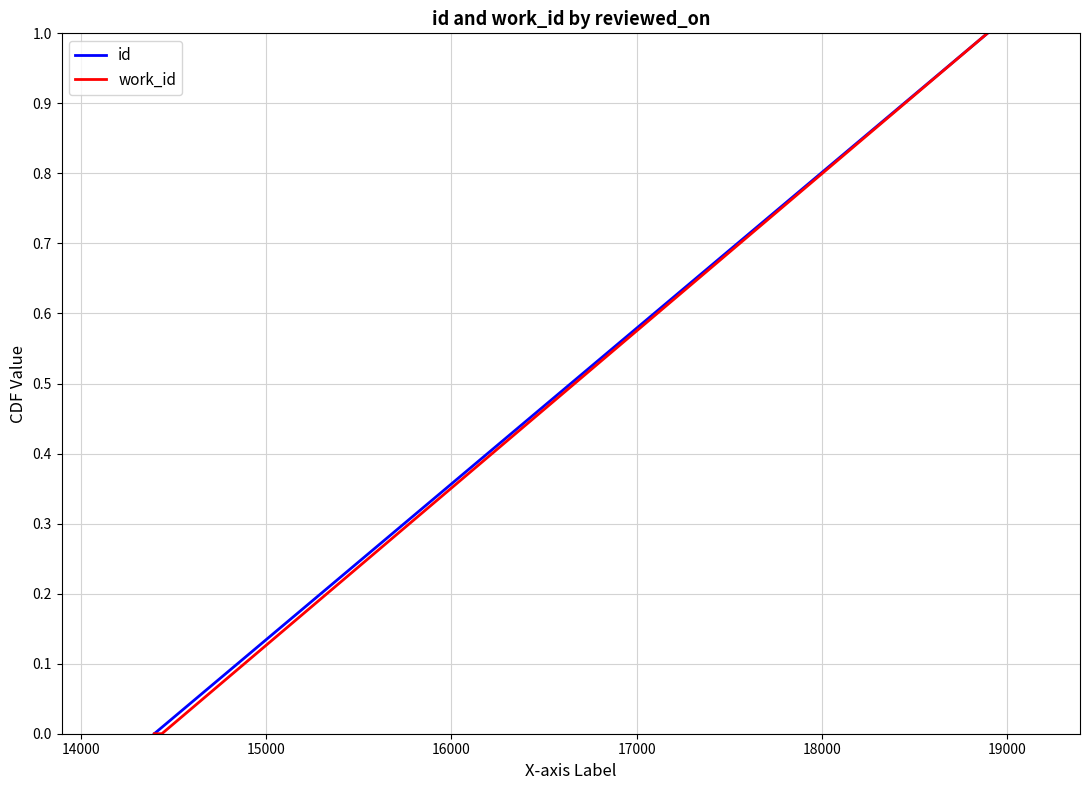

What is the maximum value shown in the chart?

1.0